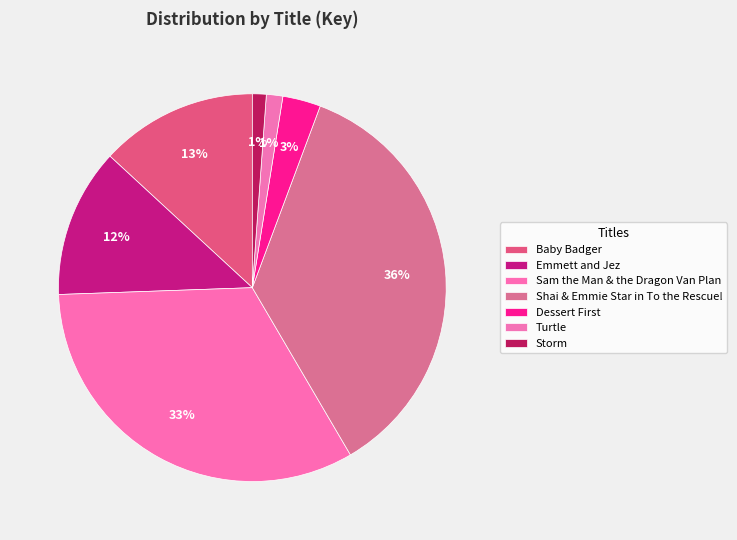

Is there a majority slice in this chart?

No